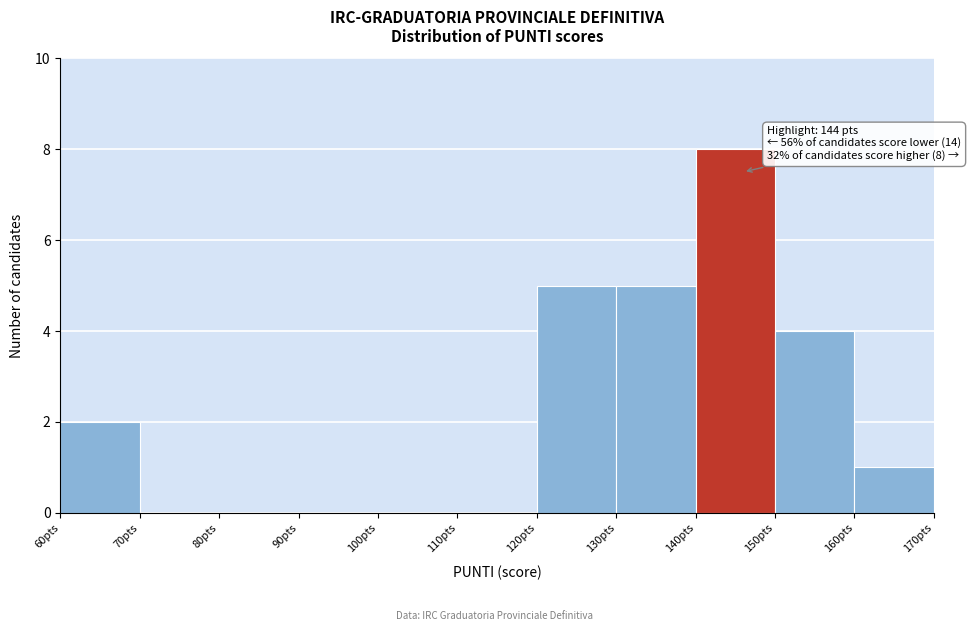

Which range on the x-axis has the tallest bar?

140 to 150